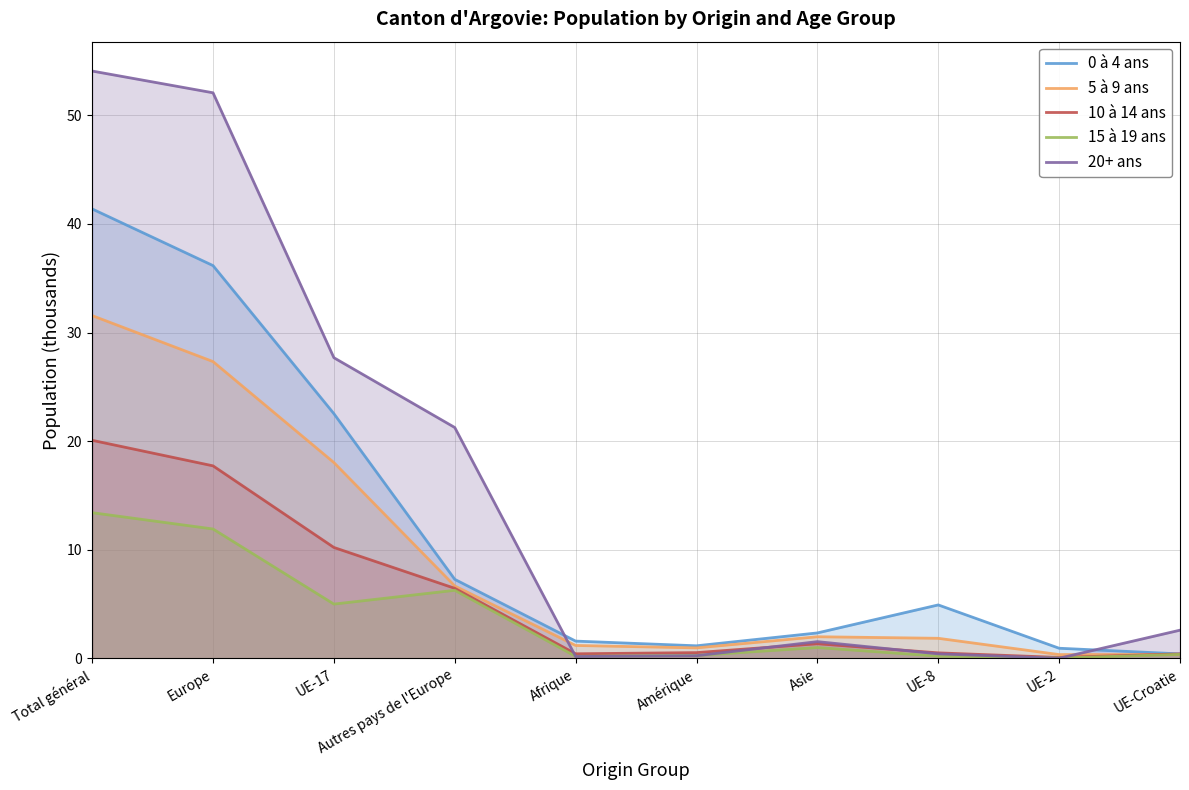

Reading left to right, extract all data points from this chart.

0 à 4 ans: 41.4	36.2	22.5	7.3	1.6	1.2	2.4	4.9	0.9	0.4
5 à 9 ans: 31.6	27.3	18.0	6.7	1.2	1.0	2.0	1.9	0.4	0.4
10 à 14 ans: 20.1	17.7	10.2	6.5	0.4	0.5	1.4	0.5	0.1	0.4
15 à 19 ans: 13.4	11.9	5.0	6.3	0.2	0.3	1.0	0.2	0.0	0.4
20+ ans: 54.1	52.1	27.7	21.3	0.2	0.3	1.6	0.4	0.0	2.6